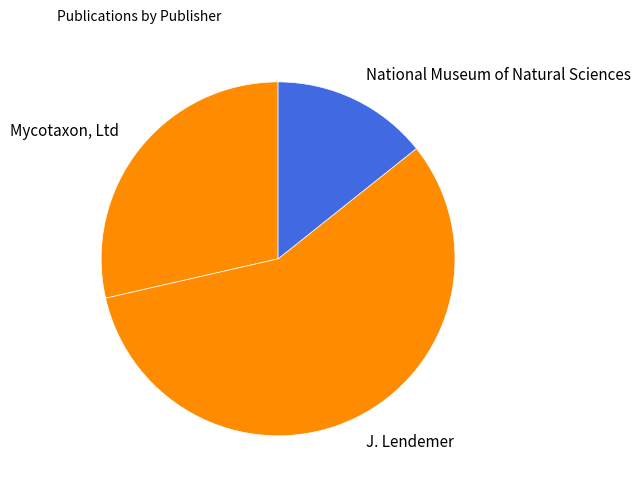

Which has a higher value, J. Lendemer or Mycotaxon, Ltd?

J. Lendemer